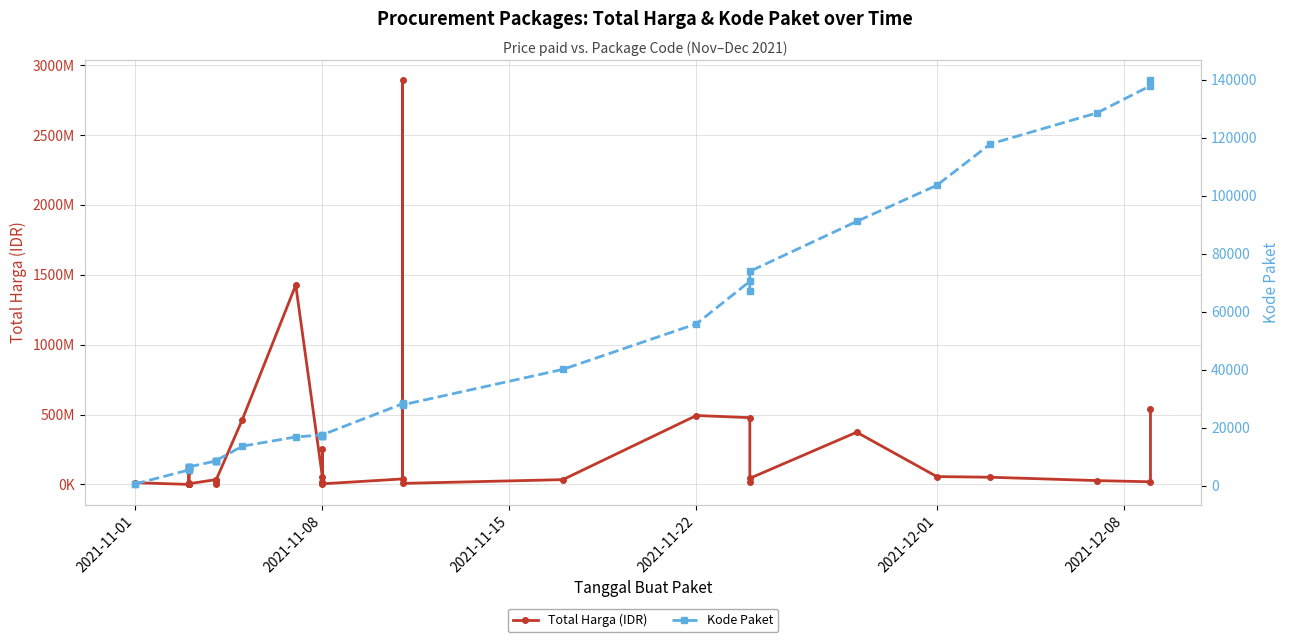

Is the value of Total Harga (IDR) at 15 greater than the value of Kode Paket at 17?

Yes